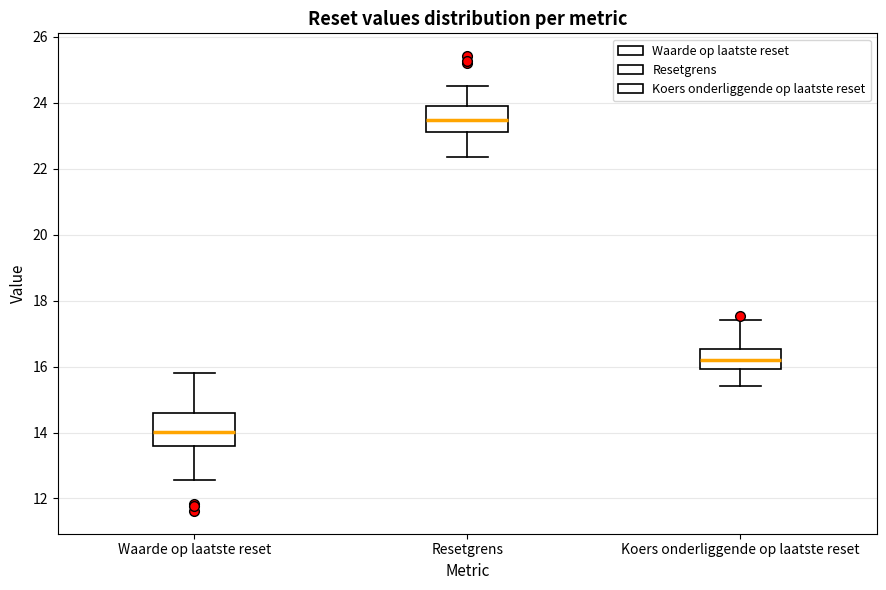

Which box's median line is the lowest?

Waarde op laatste reset